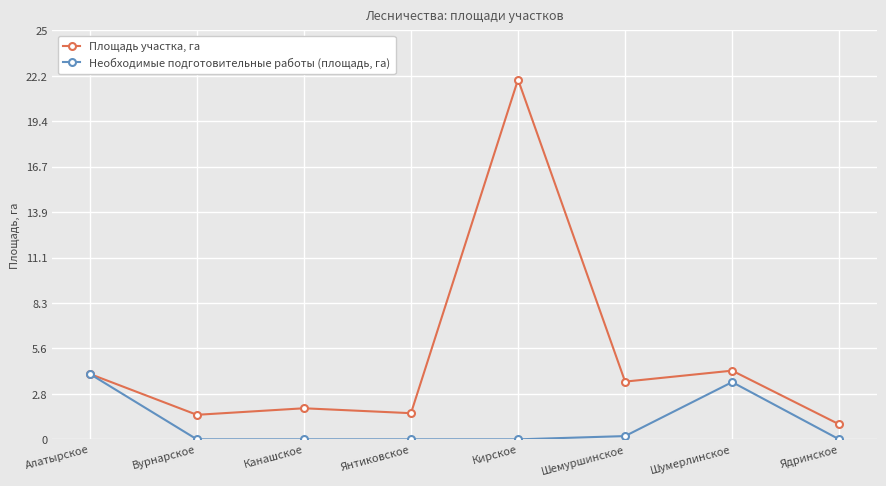

True or false: Площадь участка, га has more than 0 points higher than both neighbors.

True